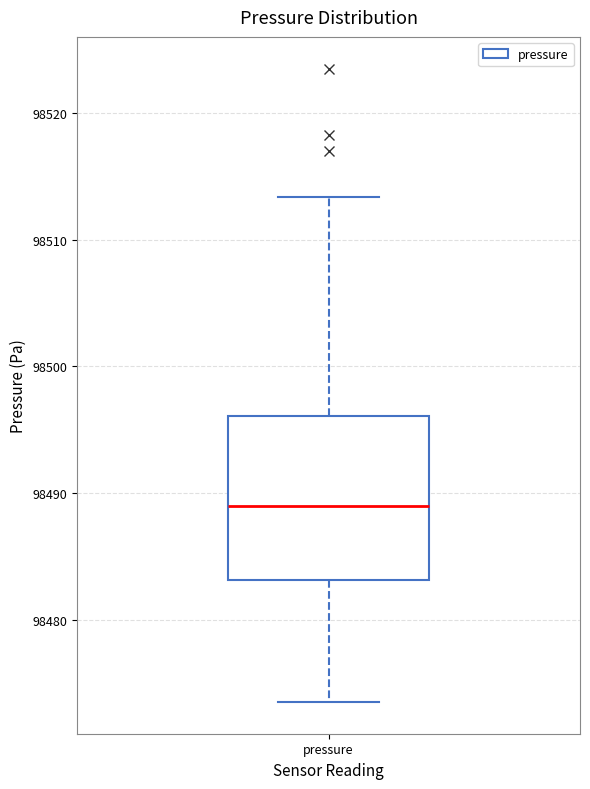

Where does the median line of the box for pressure sit on the y-axis? The values are not printed on the chart, so give them approximately, as read against the axis.

98489